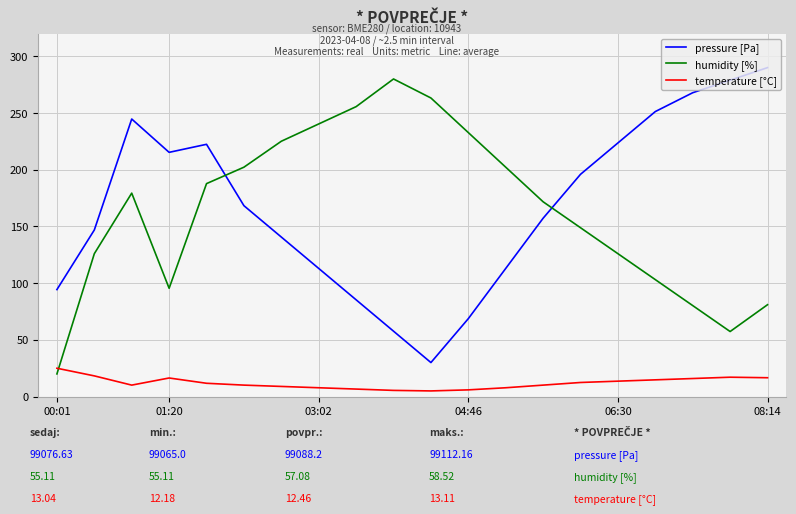

What is the minimum value for humidity [%]?

20.0